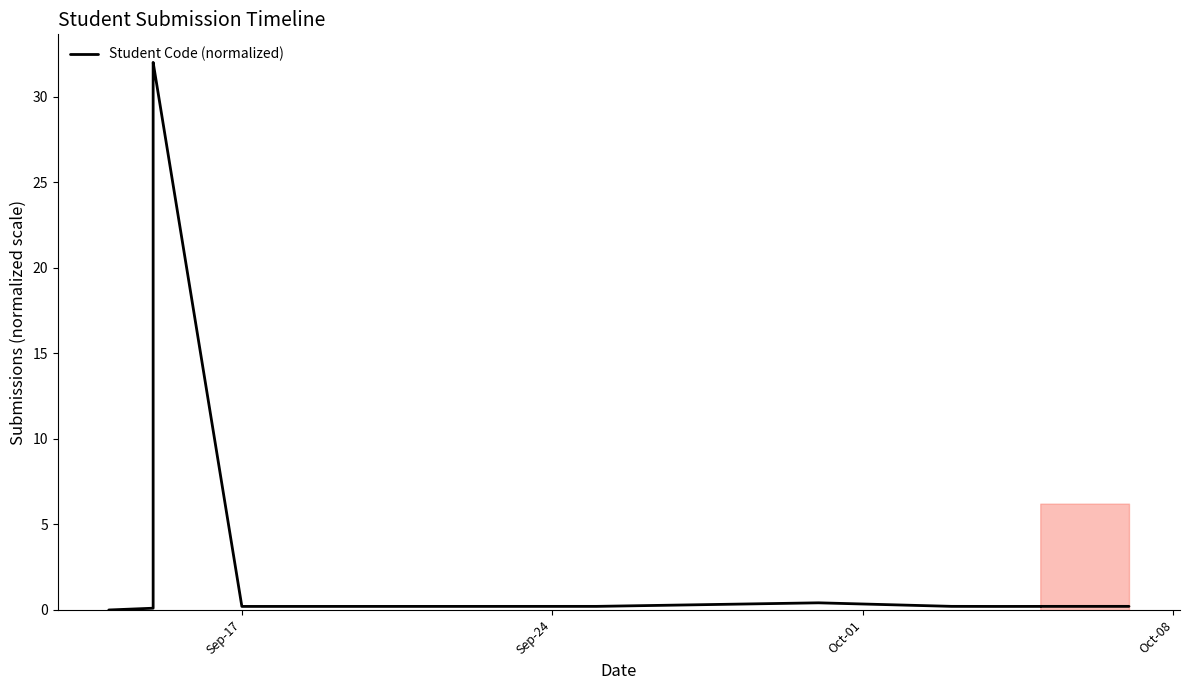

True or false: the data has more than 2 interior local peaks.

False